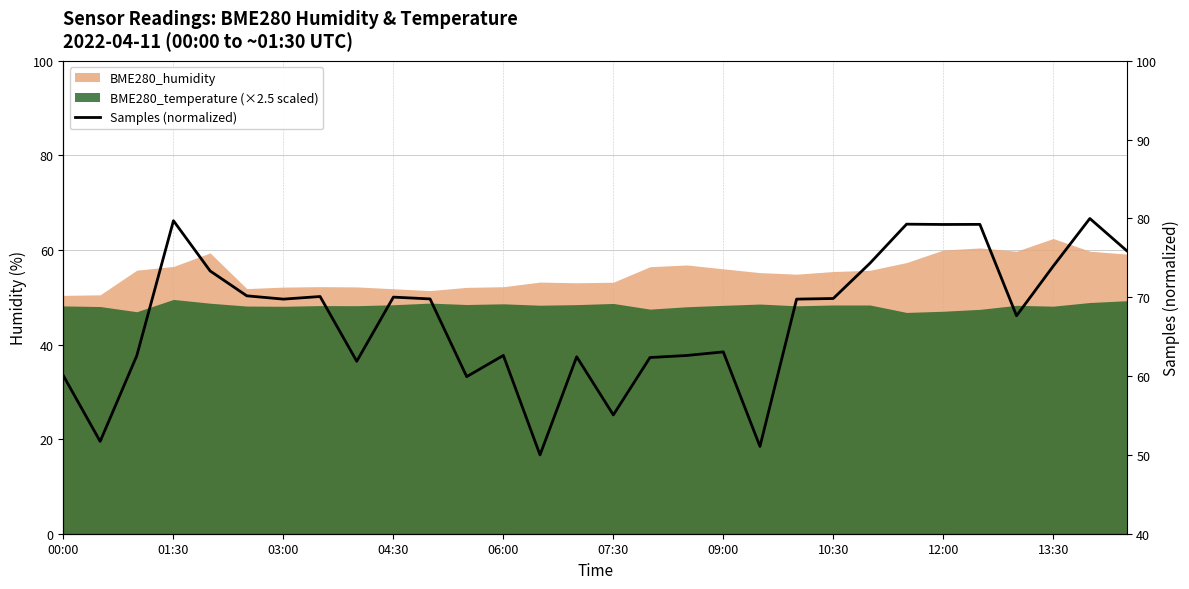

What is the change in value from 22 to 25?

+4.9